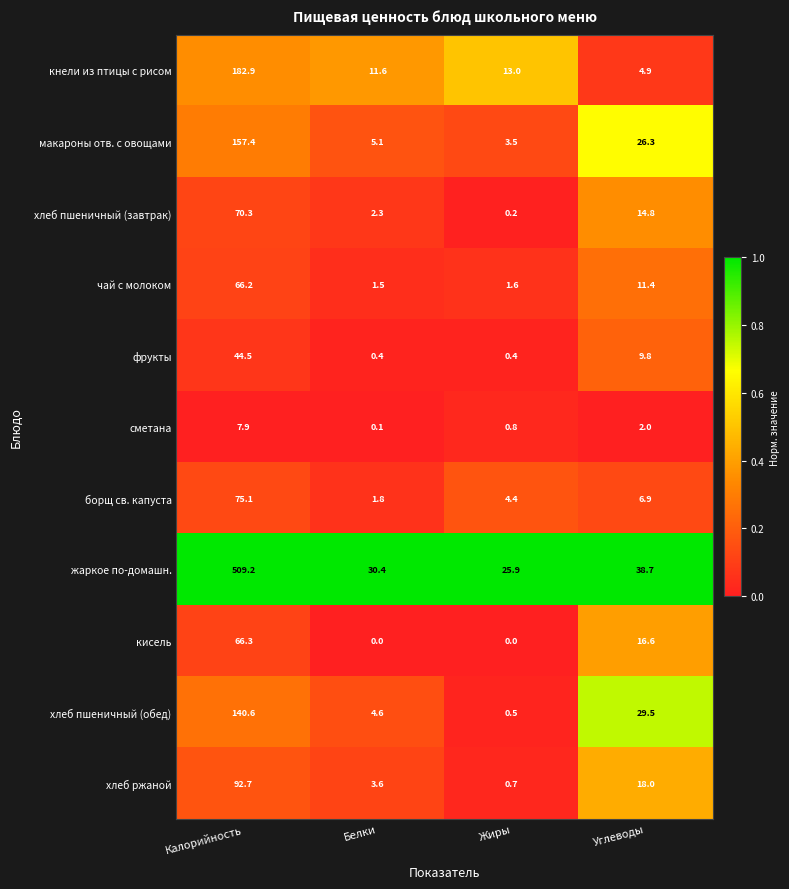

How many categories are shown in the chart?

4